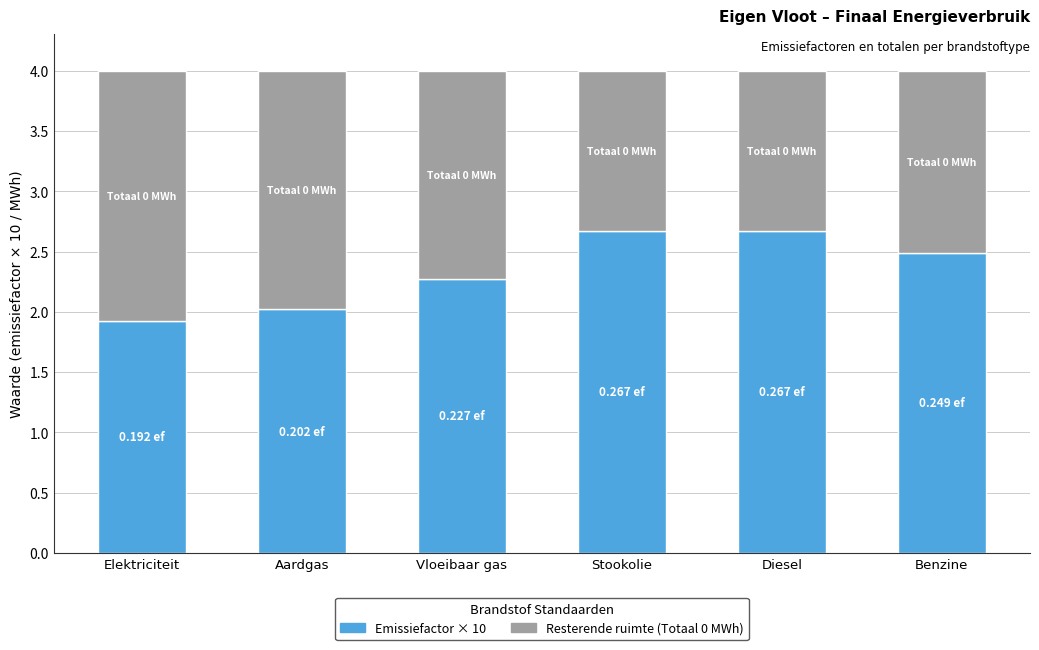

What is the total value across all series at Diesel?

4.0